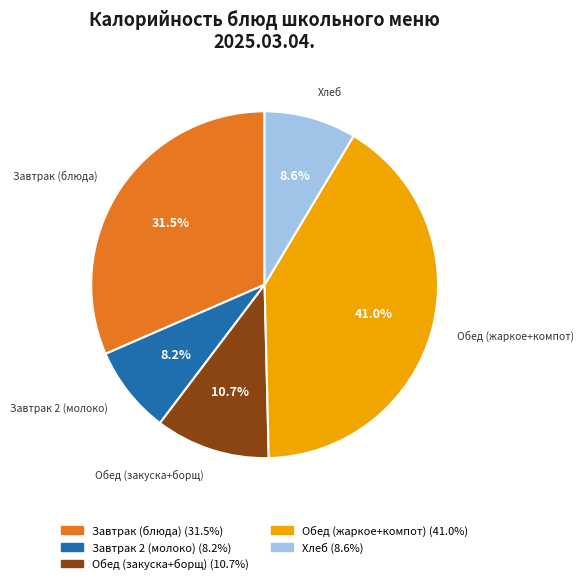

Does any single category account for the majority?

No